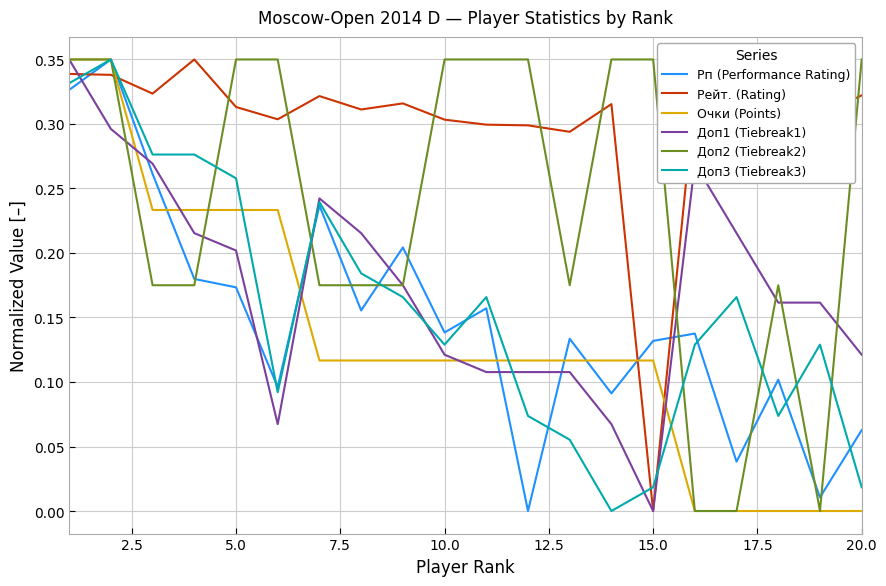

True or false: Рп (Performance Rating) and Рейт. (Rating) cross at least once.

True